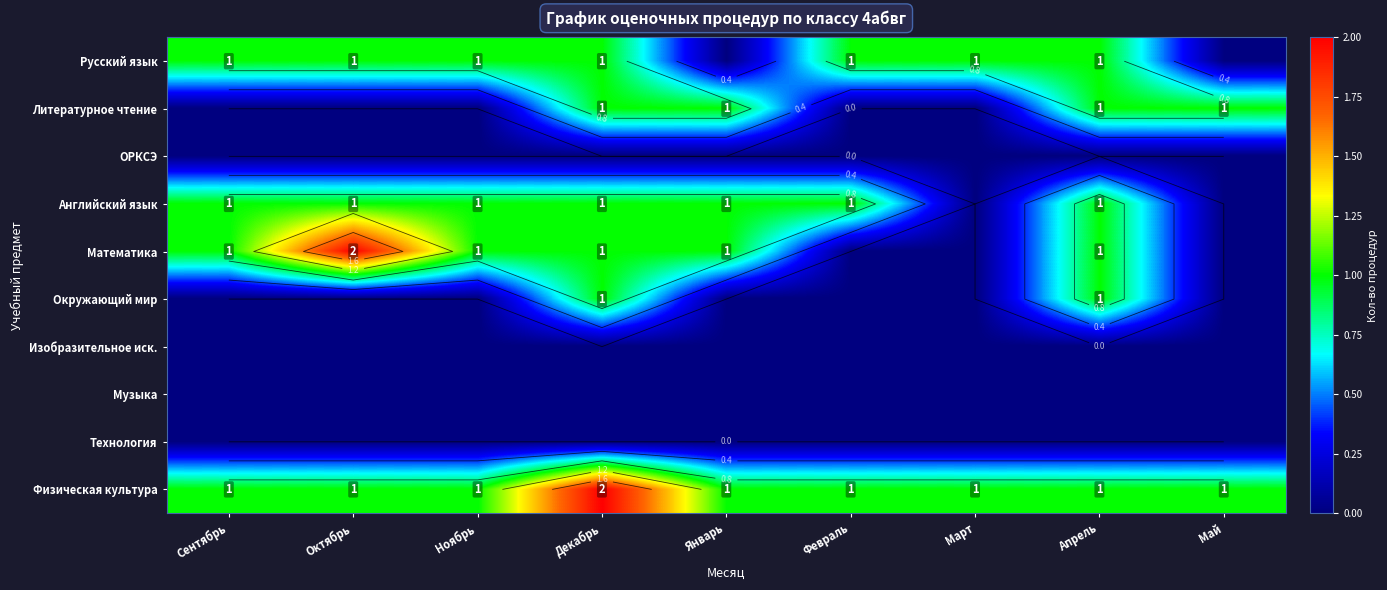

Which category has the lowest value in the Физическая культура series?

Сентябрь